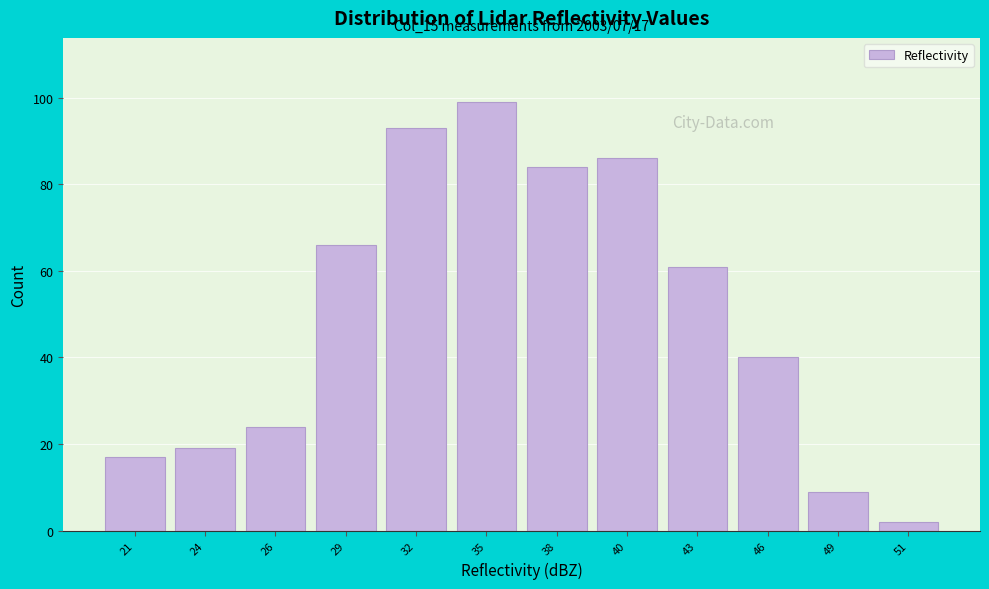

Reading right to left, list all the values displayed in this chart.

2	9	40	61	86	84	99	93	66	24	19	17